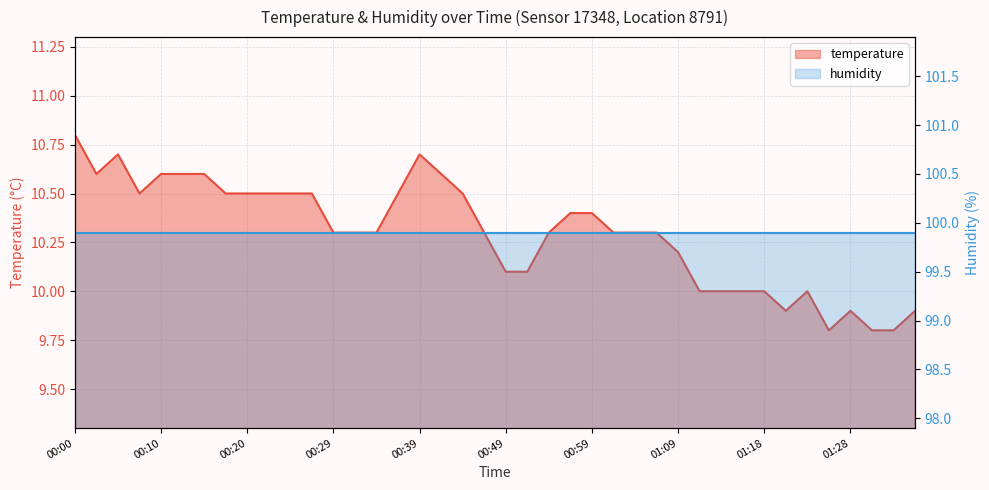

How many values exceed 10?

29